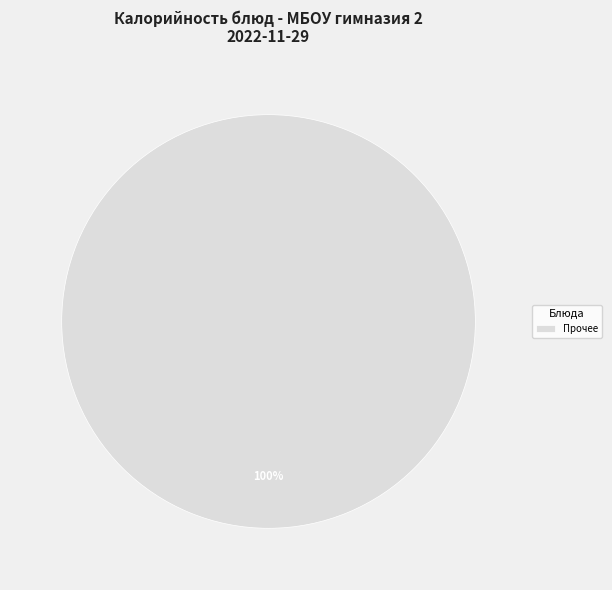

Rank the categories by value from lowest to highest.

Прочее